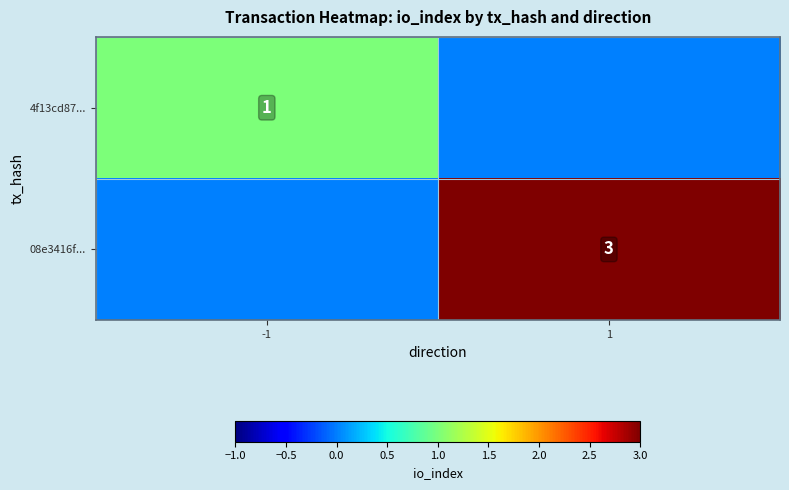

At how many categories does at least one series exceed 0?

2